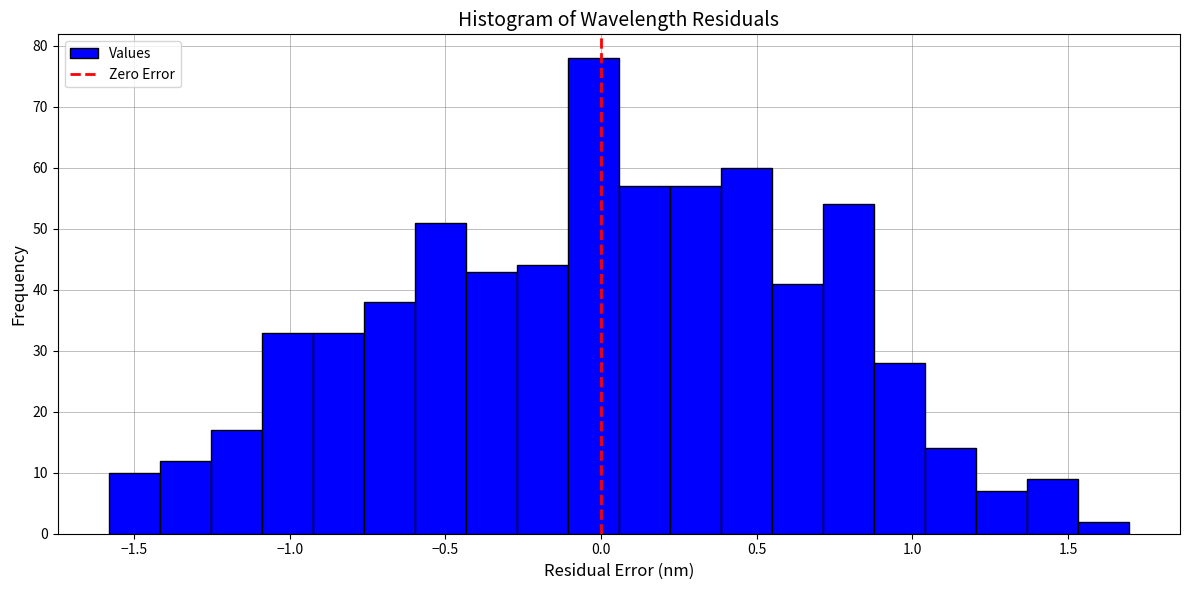

Around what value on the x-axis is the tallest bar? Give the approximate position of its centre, as read against the axis.

0.00